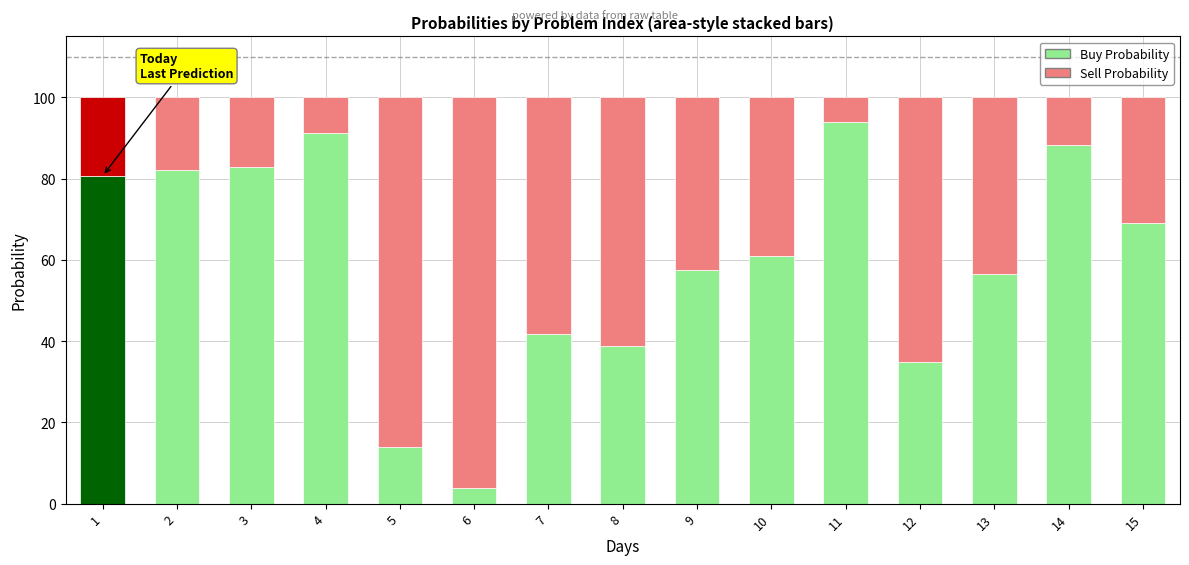

The Buy Probability series shows 12.1 at 13. True or false?

False